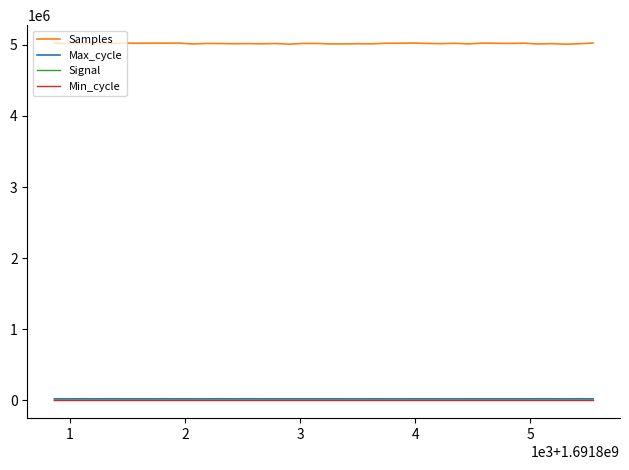

True or false: Signal and Samples cross at least once.

False